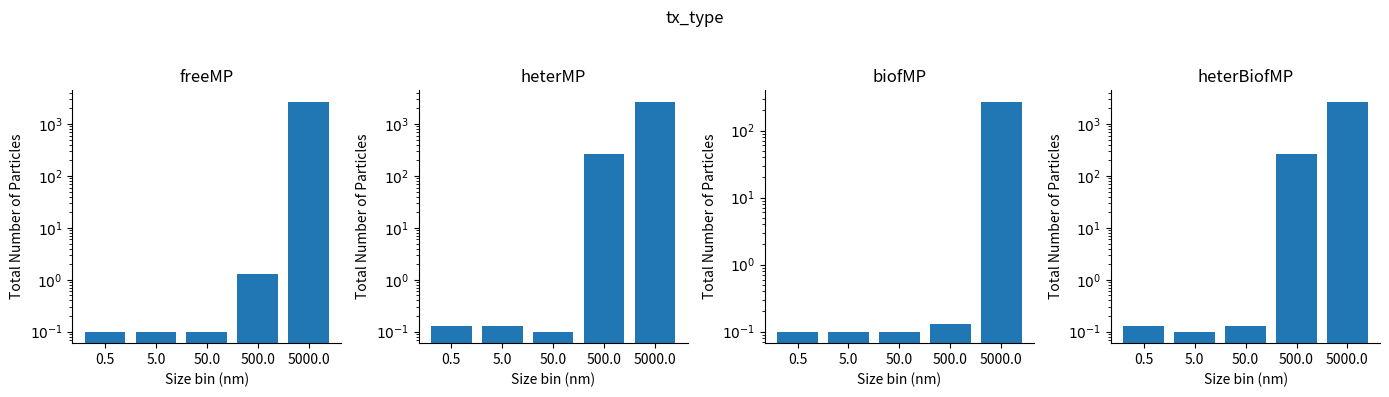

At which label does heterMP reach its minimum?

50.0